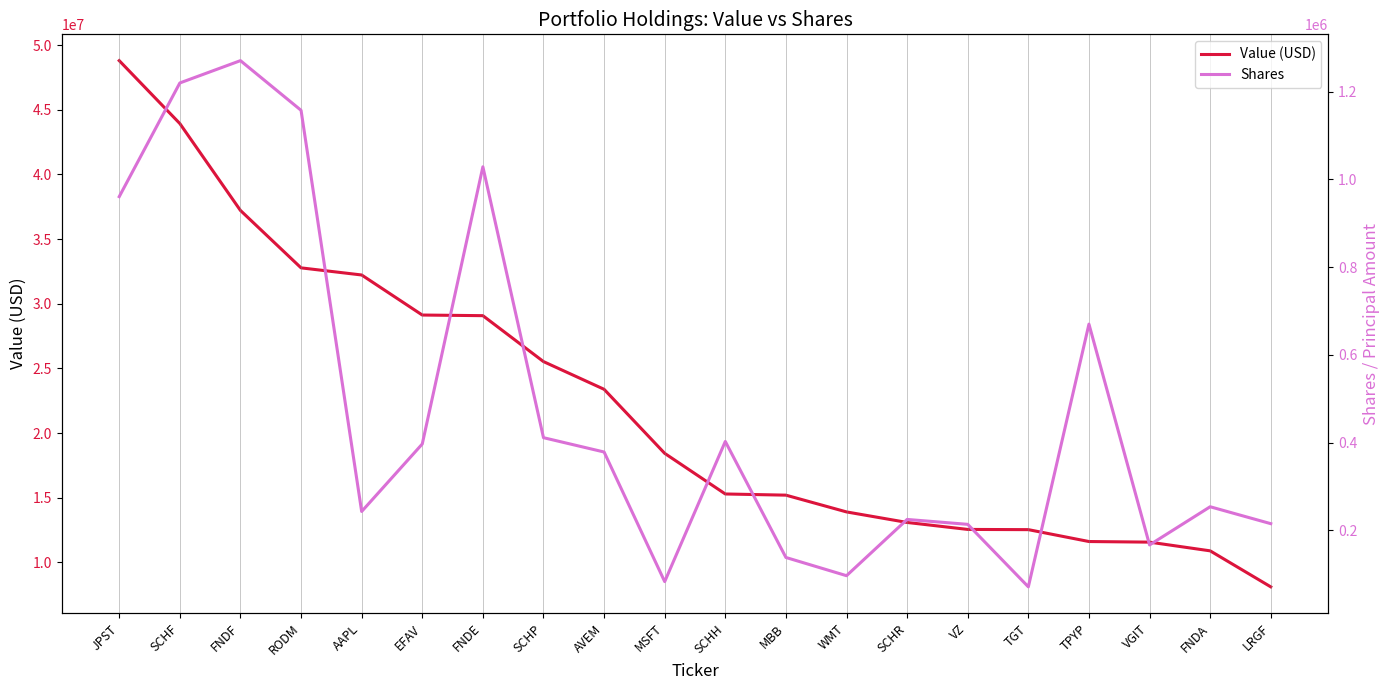

At how many categories does at least one series exceed 27223538?

7